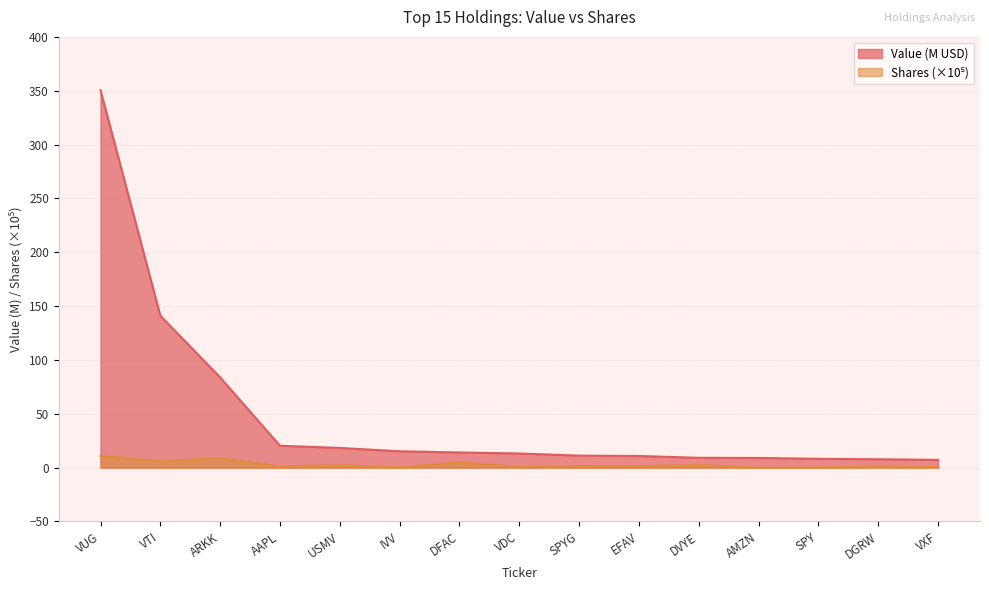

How many values in the Shares series are below 1?

5